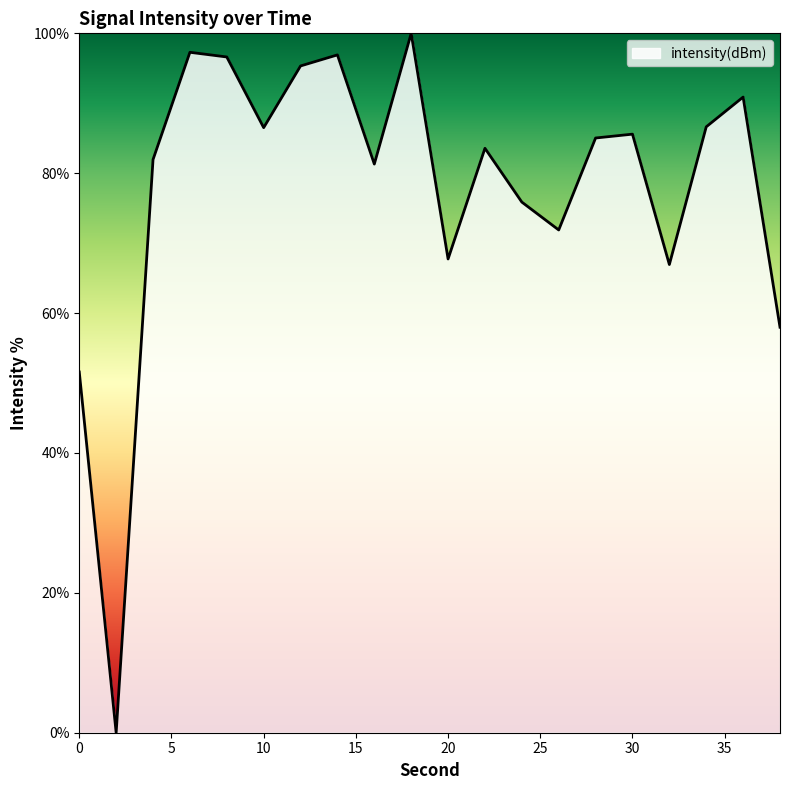

What is the difference between the maximum and minimum values?

100.0